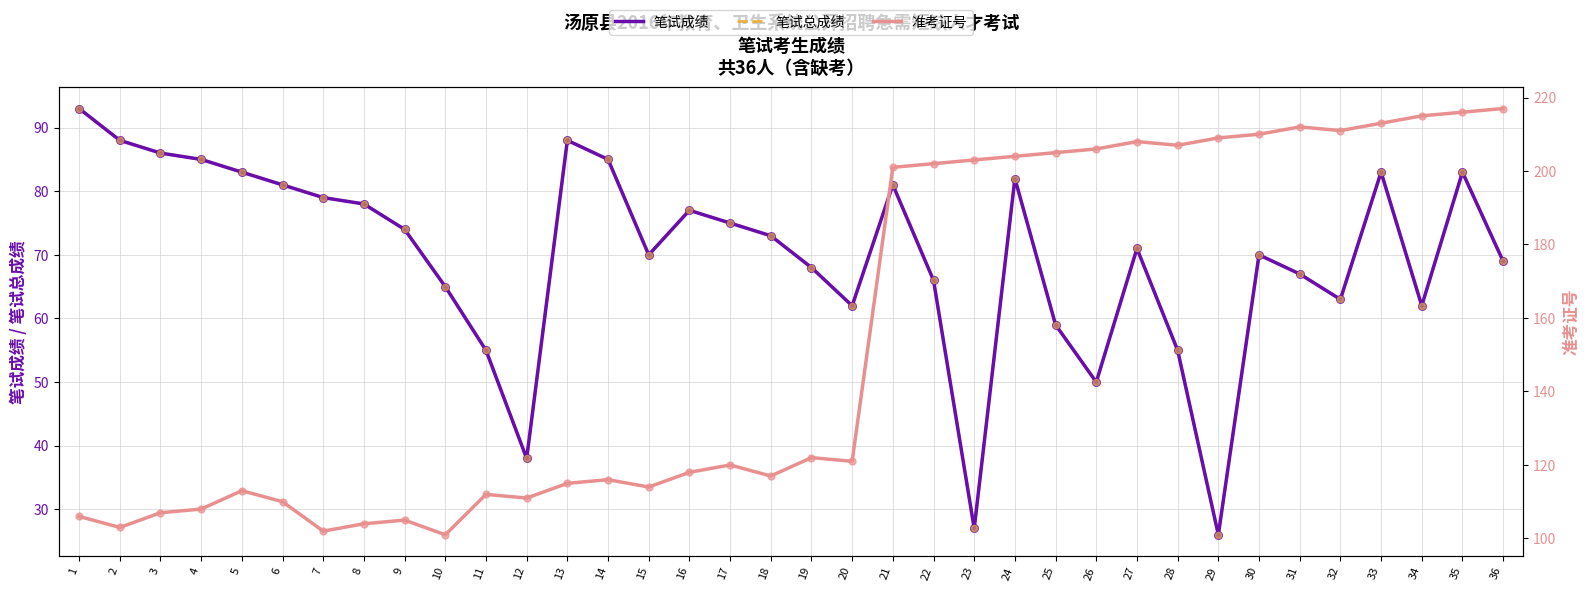

What are all the series names shown in the legend?

笔试成绩, 笔试总成绩, 准考证号